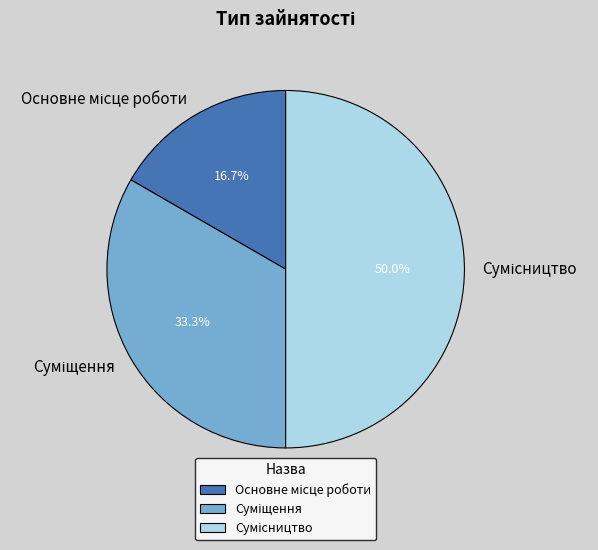

Is it true that Основне місце роботи is 23% of the pie?

False